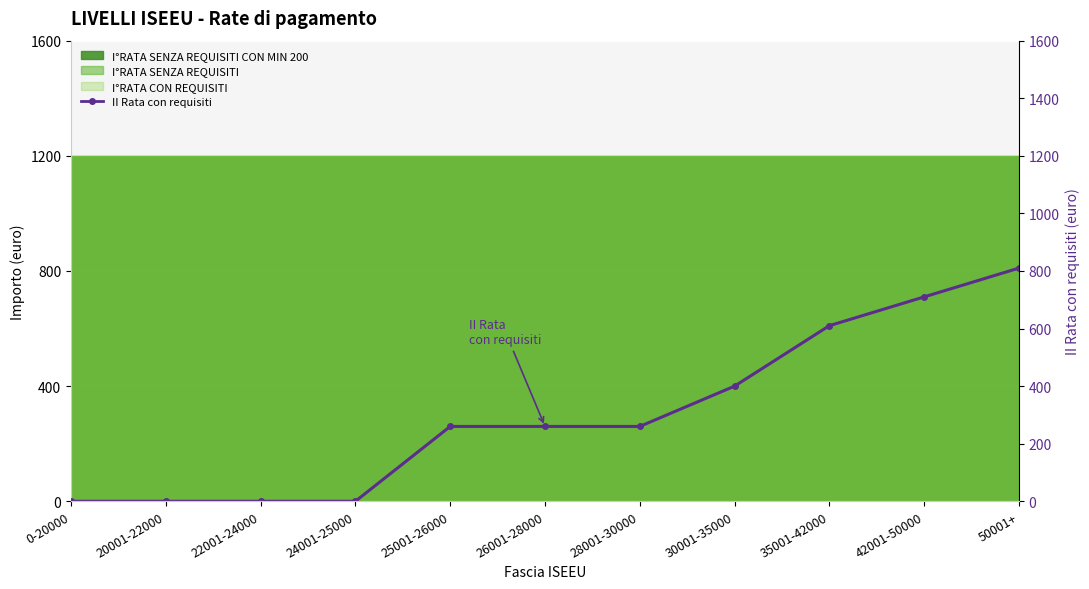

What is the difference between the second highest and second lowest values?

710